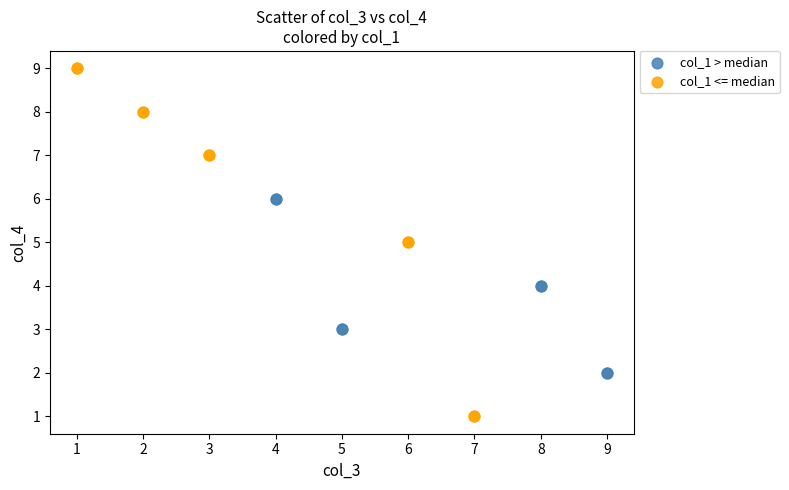

Which series contains the lowest Y value?

col_1 <= median